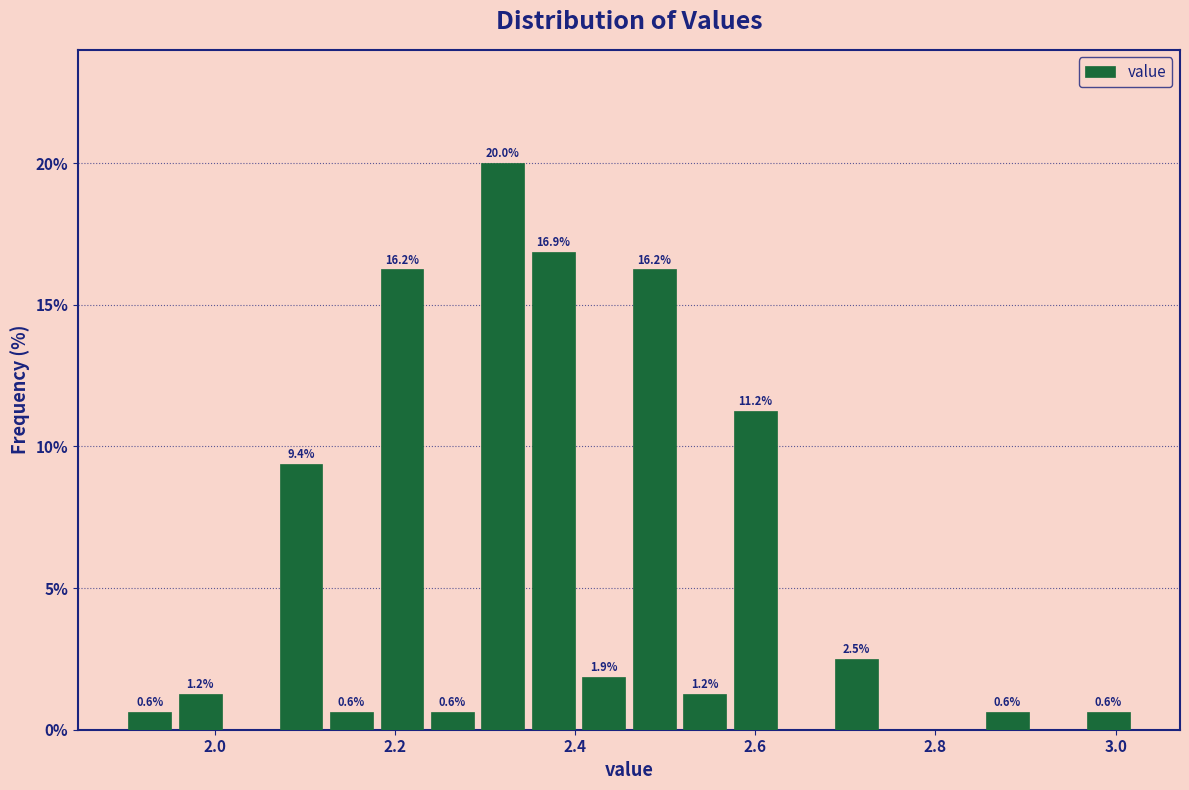

Read against the x-axis, roughly where is the centre of the tallest bar?

2.32